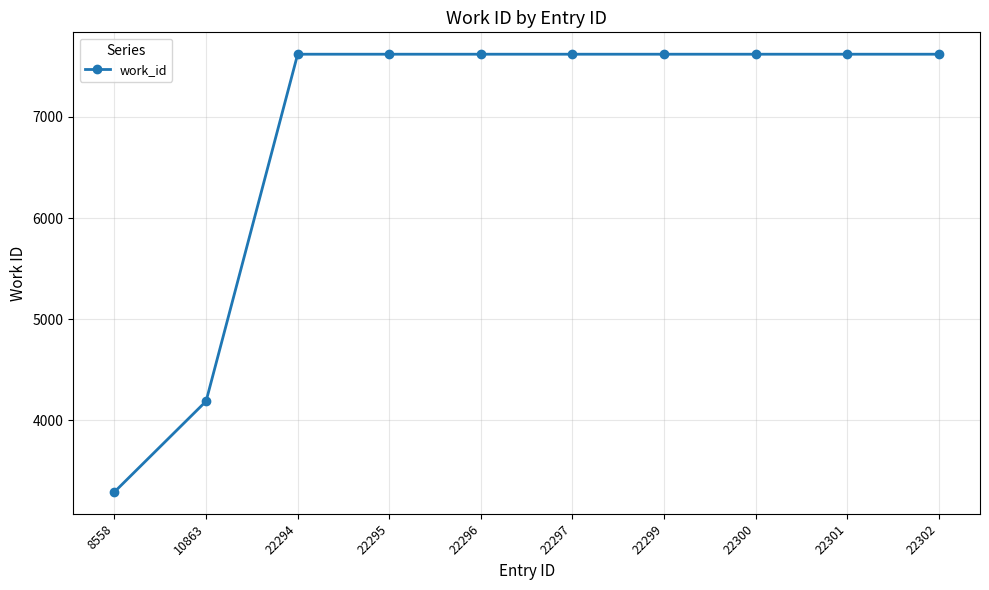

What is the value of the 1st point from the left?

3294